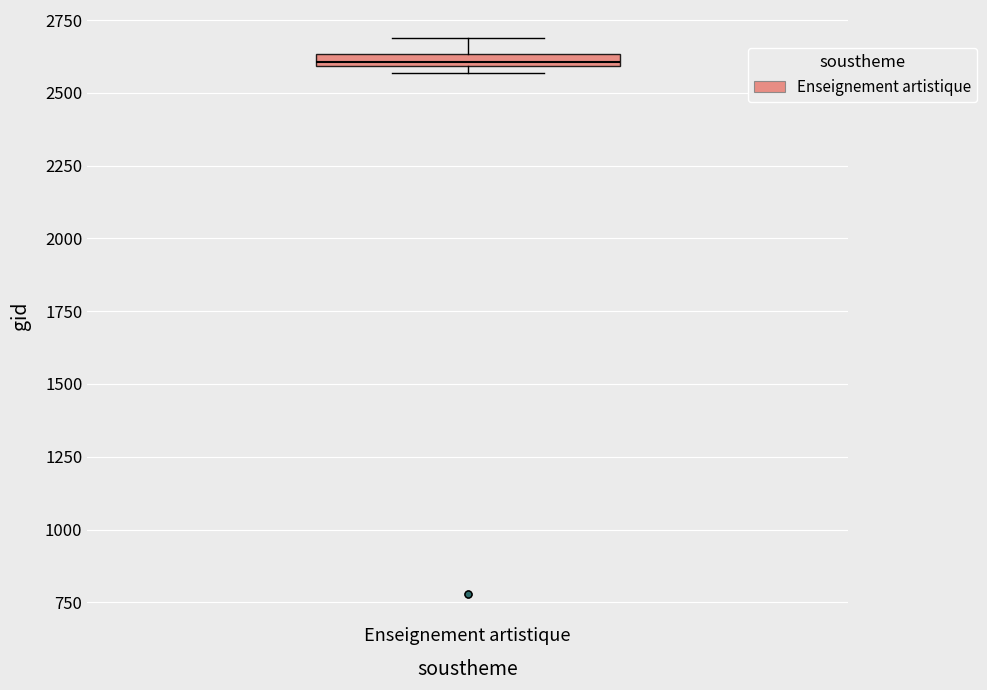

Where is the lower edge of the box for Enseignement artistique on the y-axis? The values are not printed on the chart, so give them approximately, as read against the axis.

2600